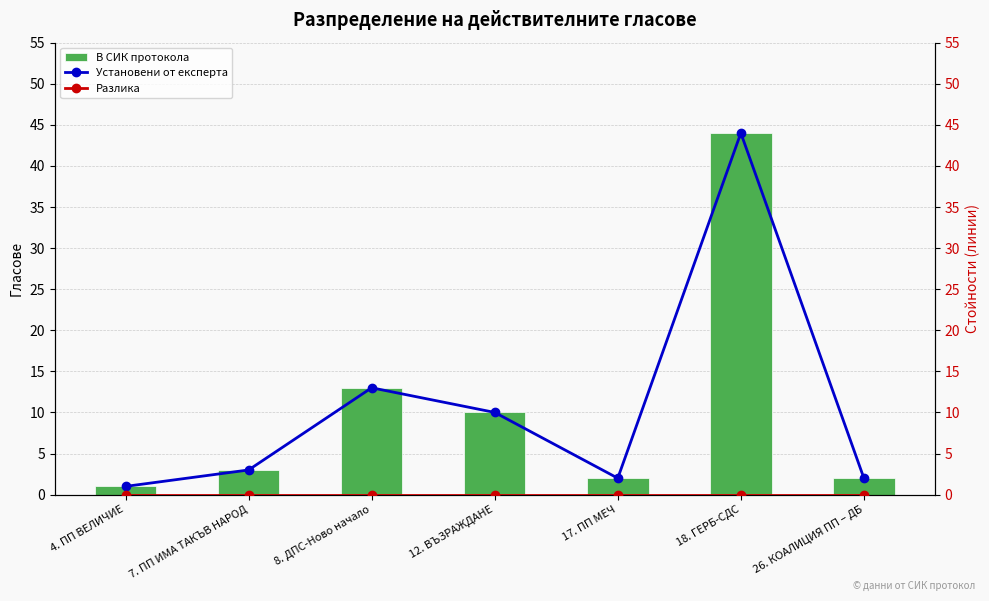

What is the label of the 2nd bar from the left?

7. ПП ИМА ТАКЪВ НАРОД